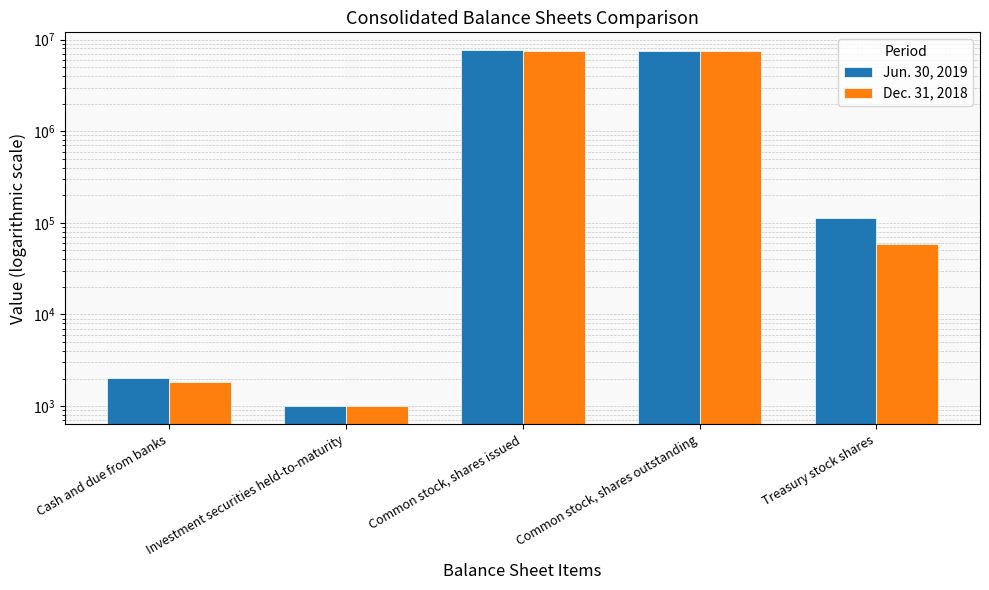

What is the highest value of the Dec. 31, 2018 series?

7538250